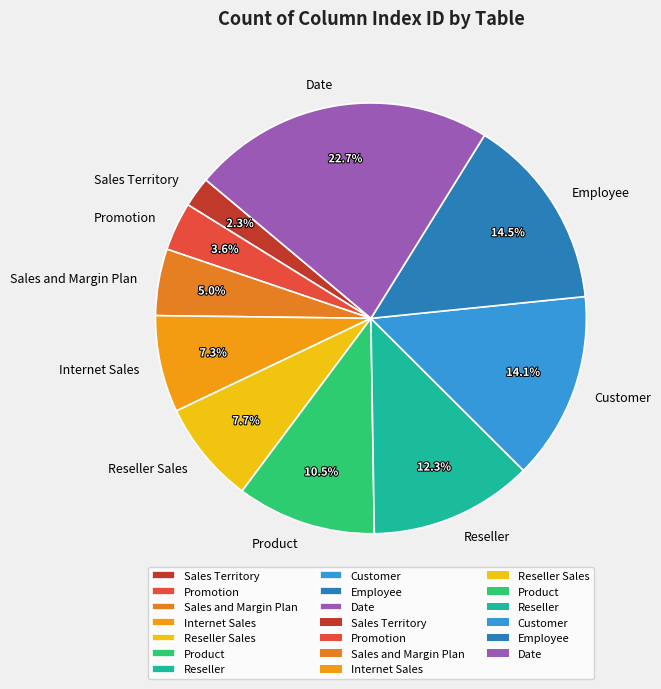

Which slice is the largest?

Date